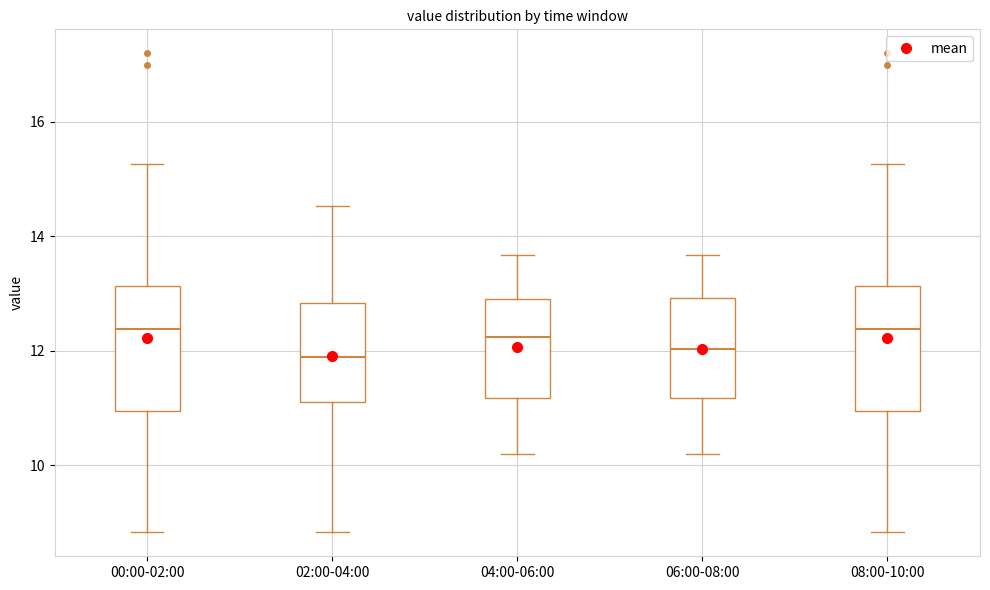

Where does the median line of the box for 00:00-02:00 sit on the y-axis? The values are not printed on the chart, so give them approximately, as read against the axis.

12.4